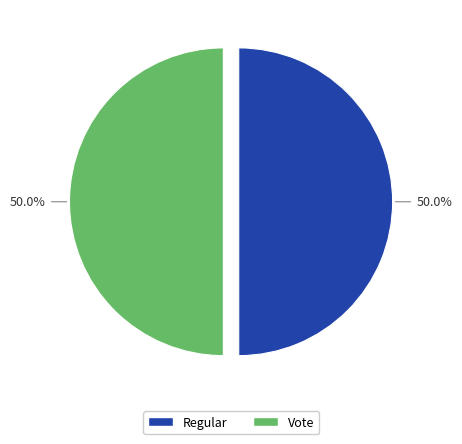

What is the total percentage of Vote and Regular?

100.0%